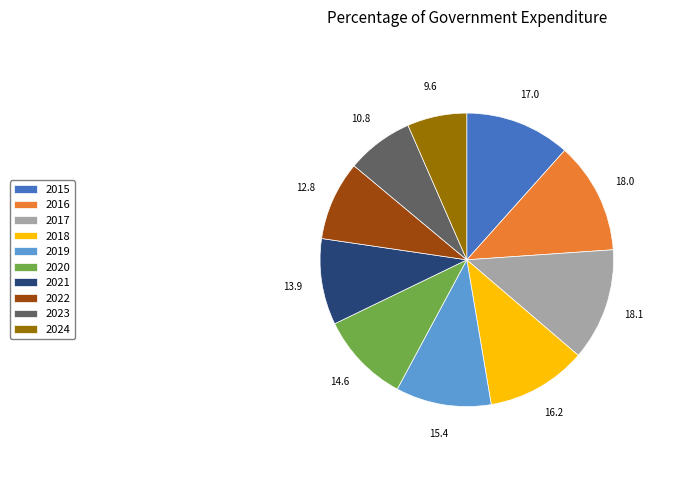

Which slice is the smallest?

2024